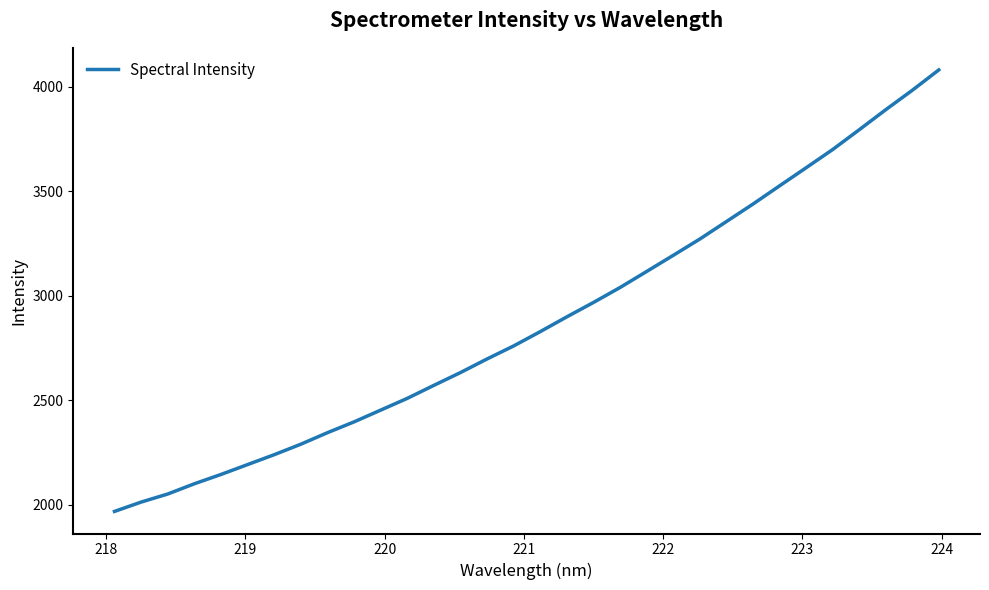

What is the smallest value displayed?

1968.1